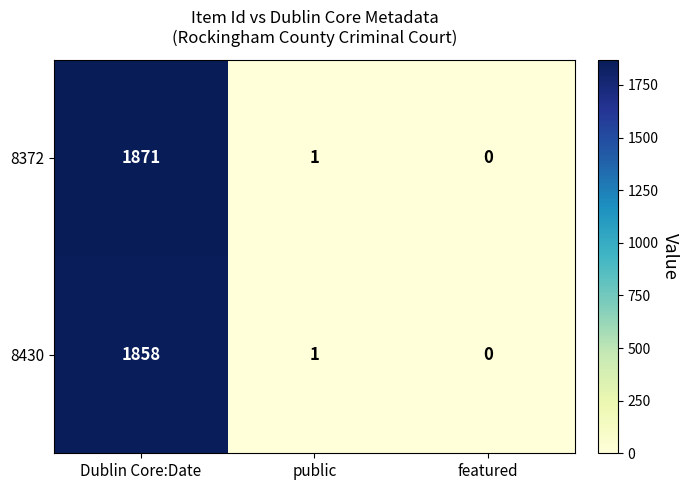

Where is 8372 nearest to the value 935?

public